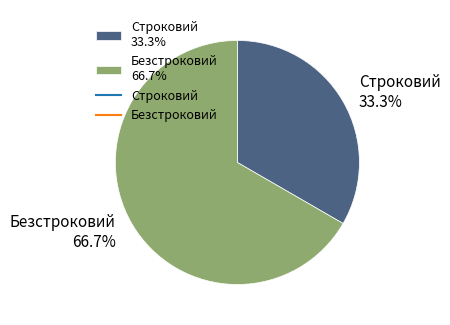

The Строковий slice represents 33% of the pie. True or false?

True